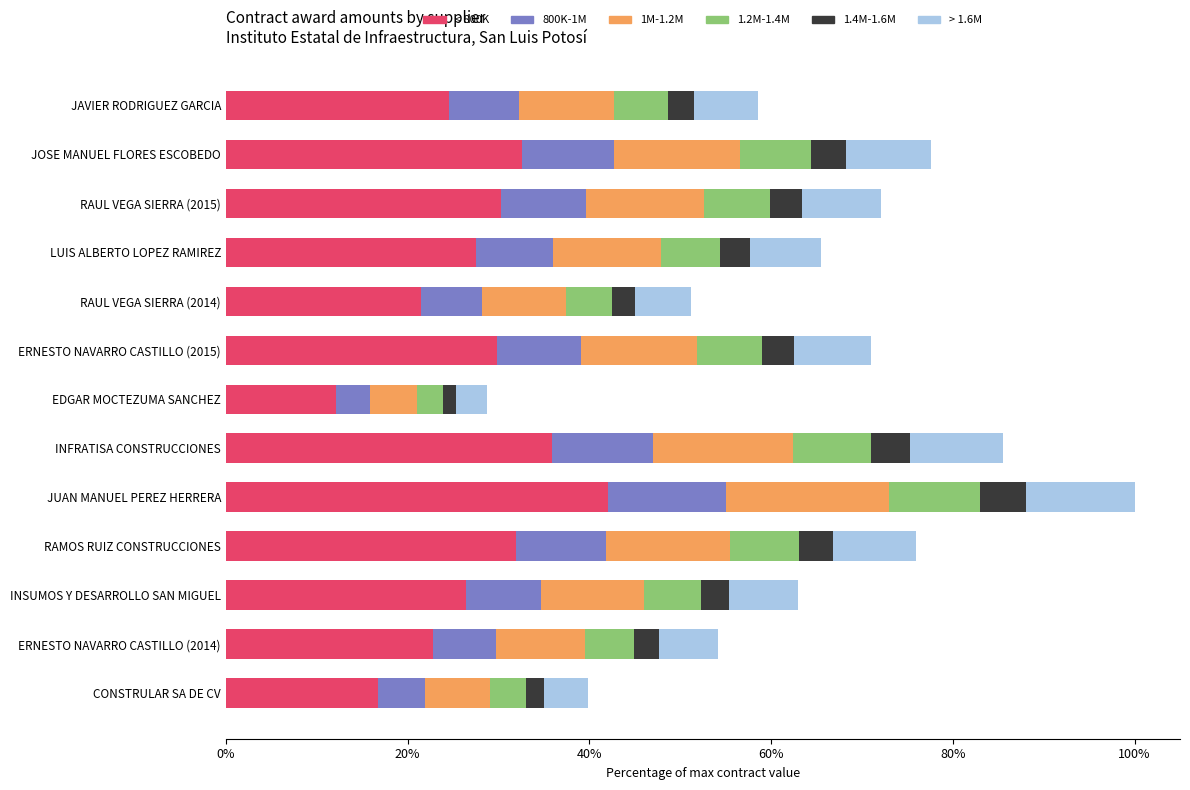

Which category has the lowest value in the < 800K series?

EDGAR MOCTEZUMA SANCHEZ